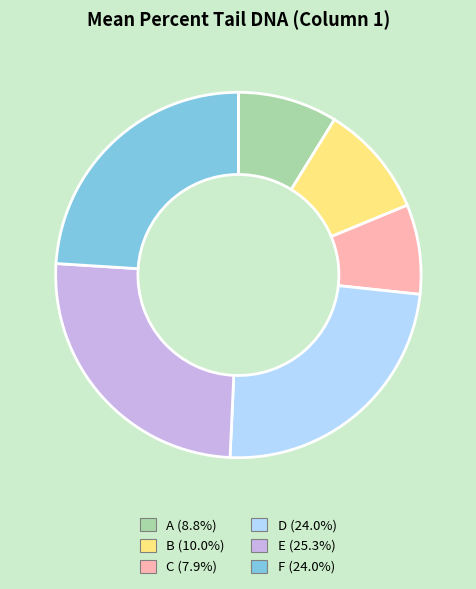

Approximately how many times larger is the value at D (24.0%) compared to E (25.3%)?

1.0